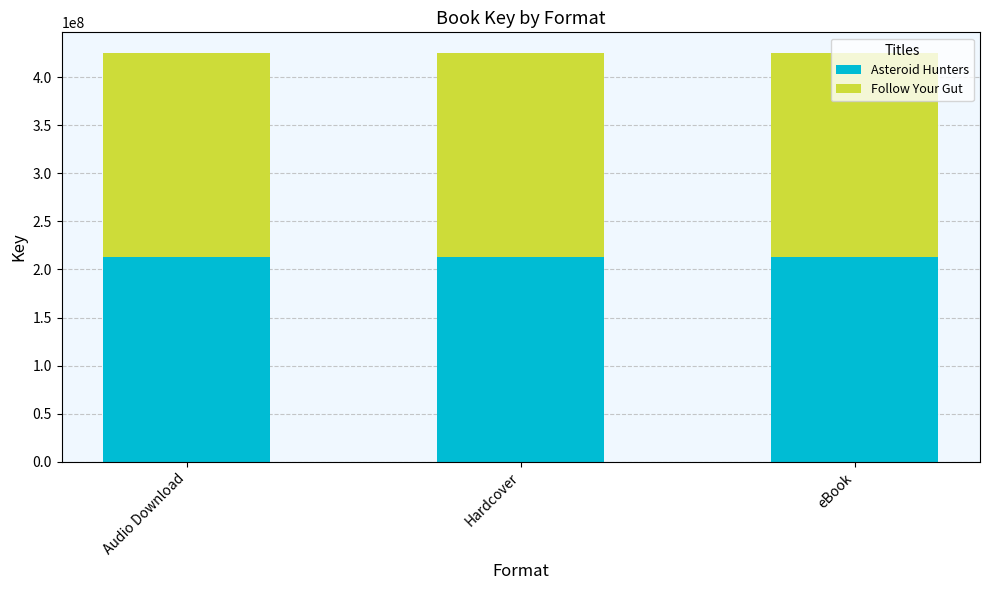

The Asteroid Hunters series shows 362261004 at Audio Download. True or false?

False